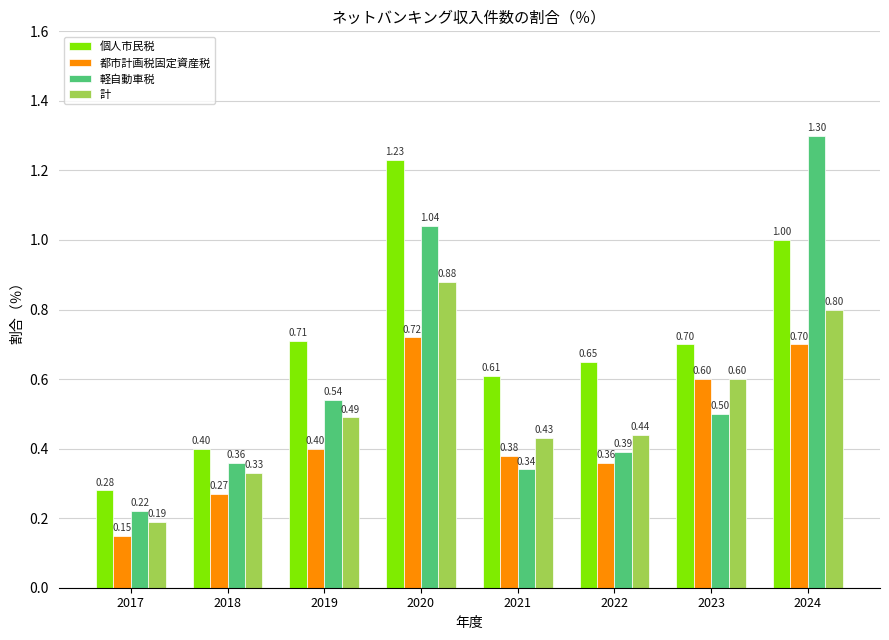

Is it true that 計 equals 0.7 at 2022?

False